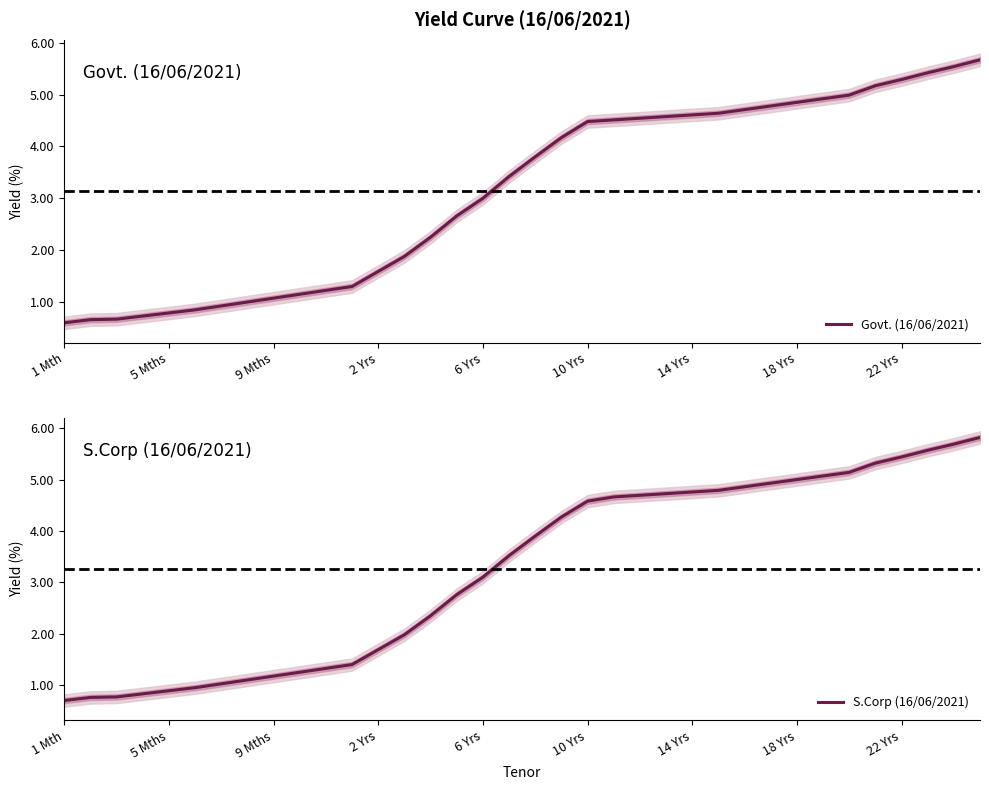

Does the chart display data point markers on the line(s)?

No